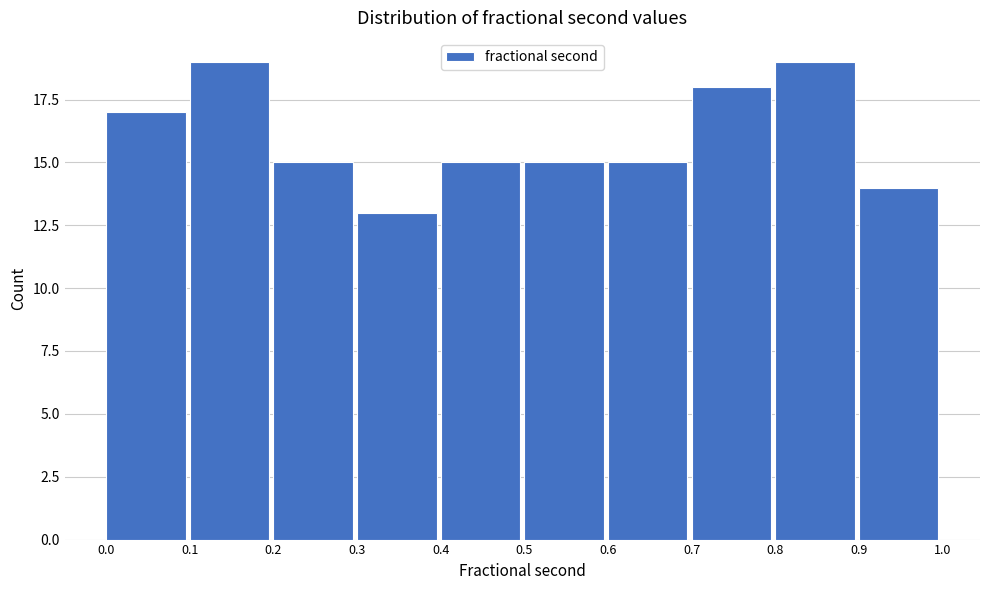

What is the height of the bar covering 0.0 to 0.1 on the x-axis? The values are not printed on the chart, so give them approximately, as read against the axis.

17